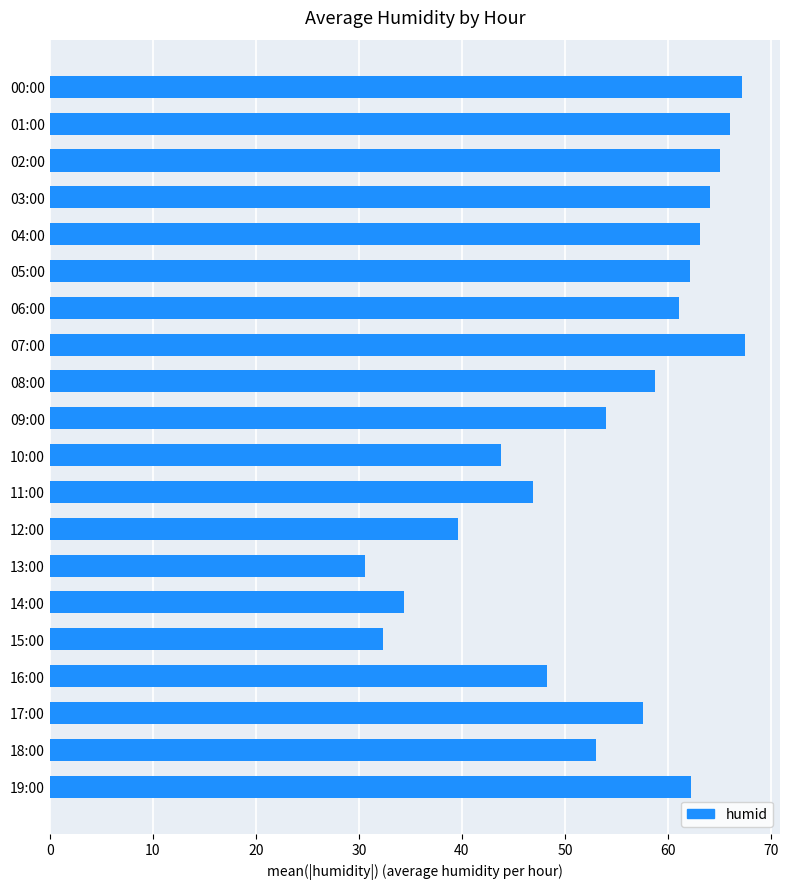

What is the smallest value displayed?

30.6